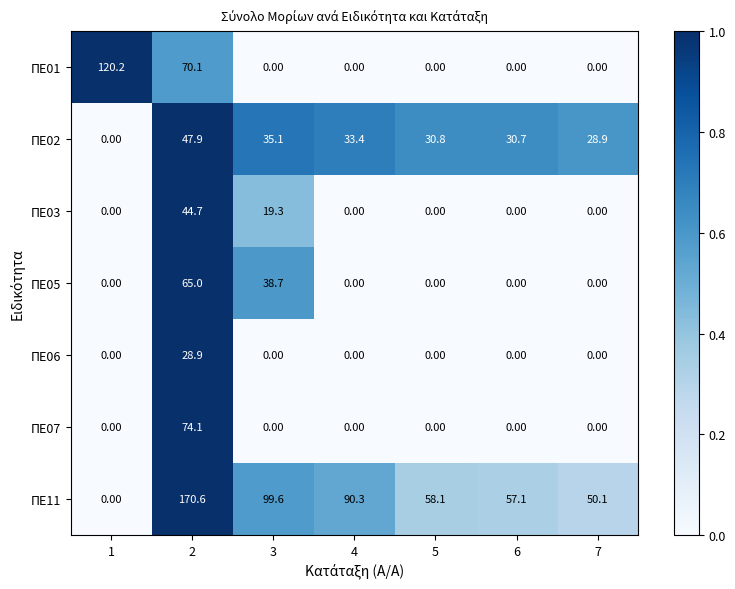

At how many categories does at least one series exceed 0?

7